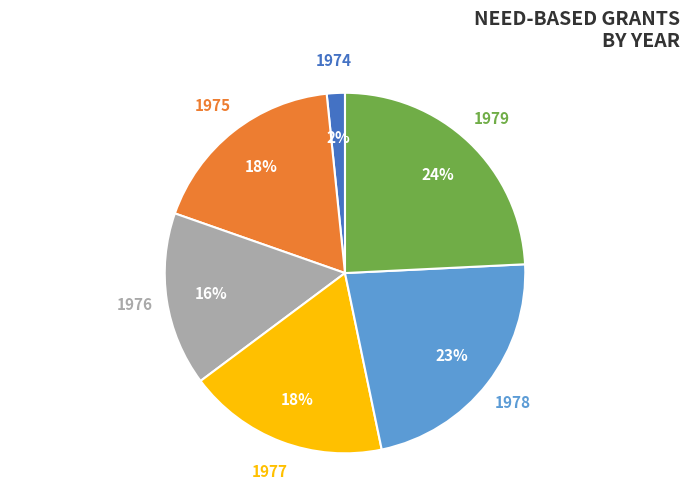

To the nearest percent, what percentage of the pie is 1974?

2%